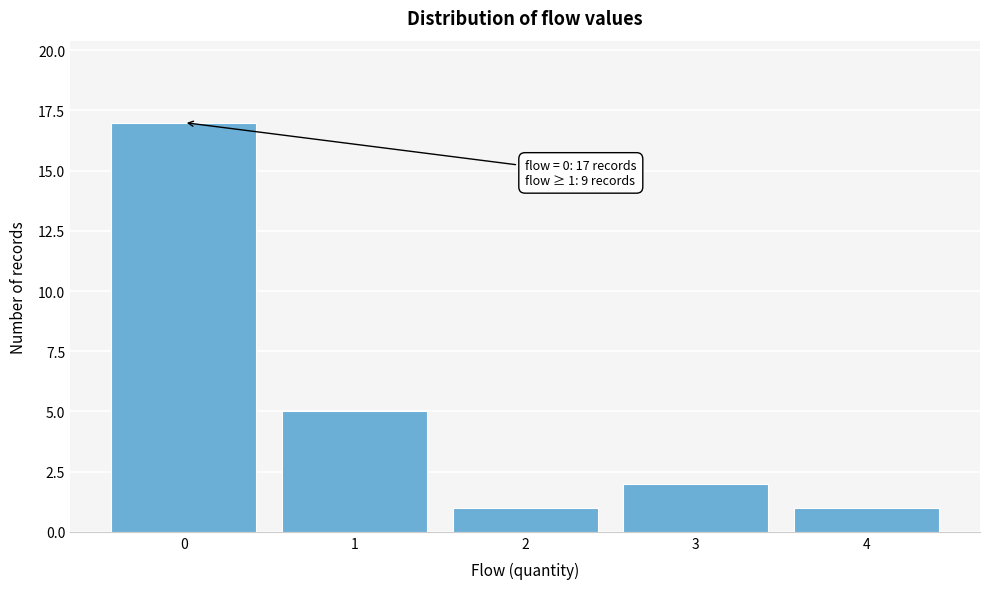

Reading left to right, list all the values displayed in this chart.

0=17	1=5	2=1	3=2	4=1